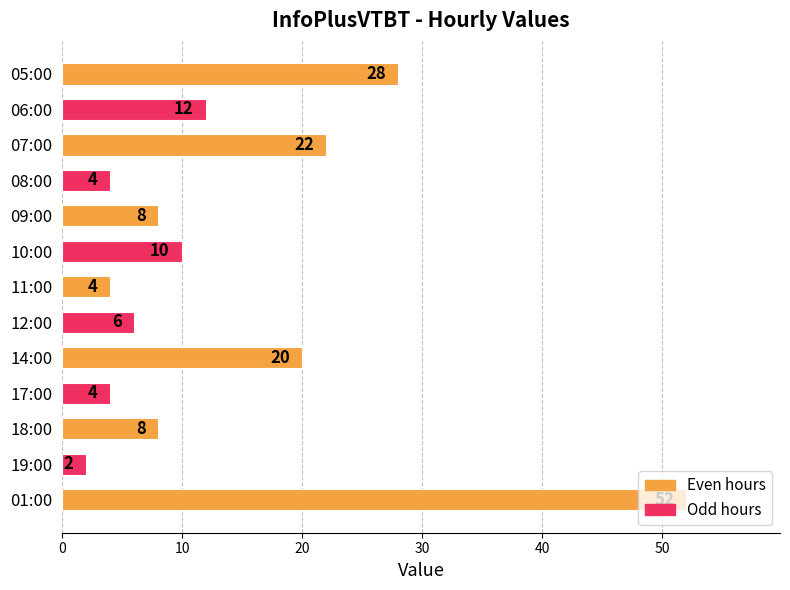

True or false: the data shows 18 at 06:00.

False